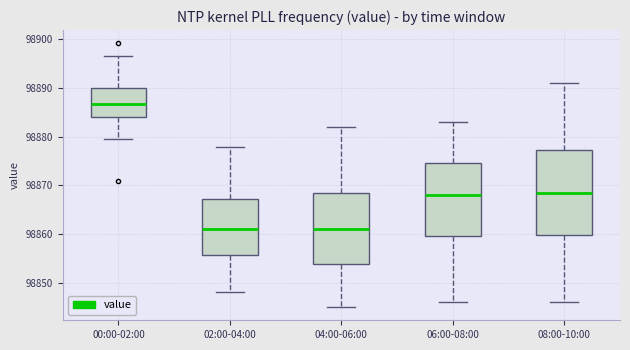

Reading left to right, read every box against the y-axis: the position of its median line, the range the box covers, and the ends of its whiskers. The values are not printed on the chart, so give them approximately, as read against the axis.

00:00-02:00: median 98887, box 98884 to 98890, whiskers 98879 to 98897
02:00-04:00: median 98861, box 98856 to 98867, whiskers 98848 to 98878
04:00-06:00: median 98861, box 98854 to 98869, whiskers 98845 to 98882
06:00-08:00: median 98868, box 98860 to 98875, whiskers 98846 to 98883
08:00-10:00: median 98869, box 98860 to 98877, whiskers 98846 to 98891